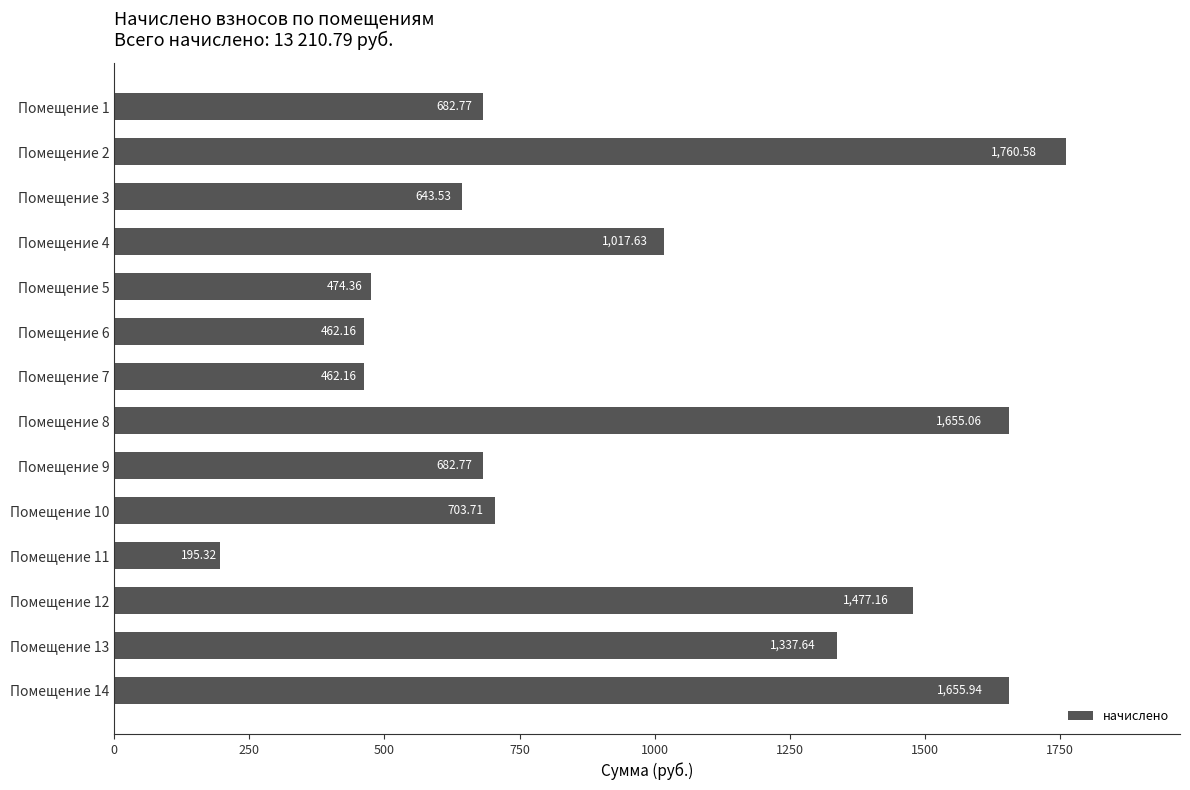

What is the difference between the maximum and minimum values?

1565.3